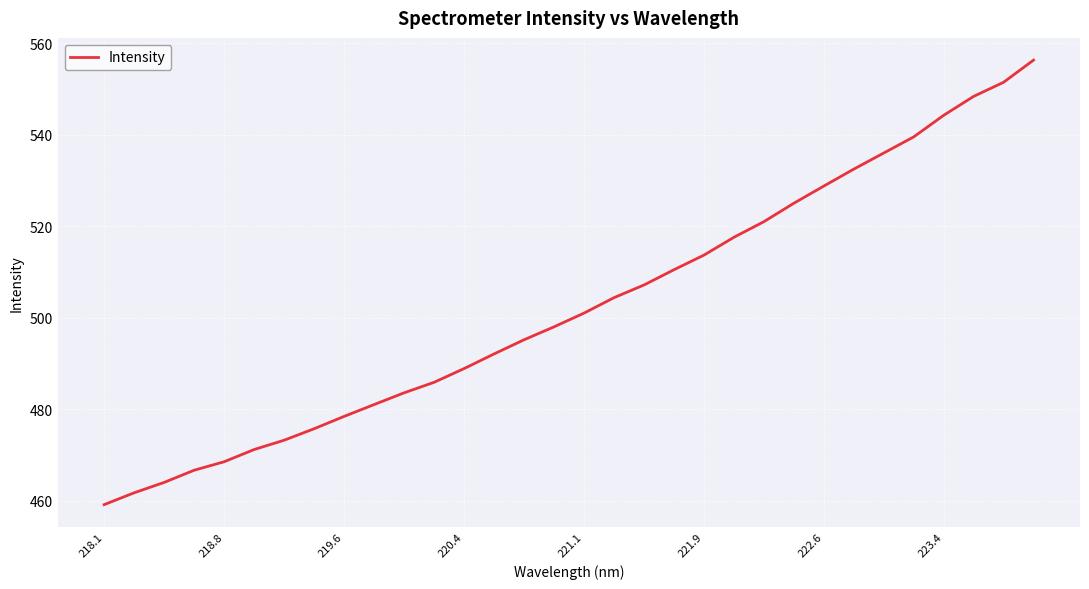

What is the maximum value shown in the chart?

556.3